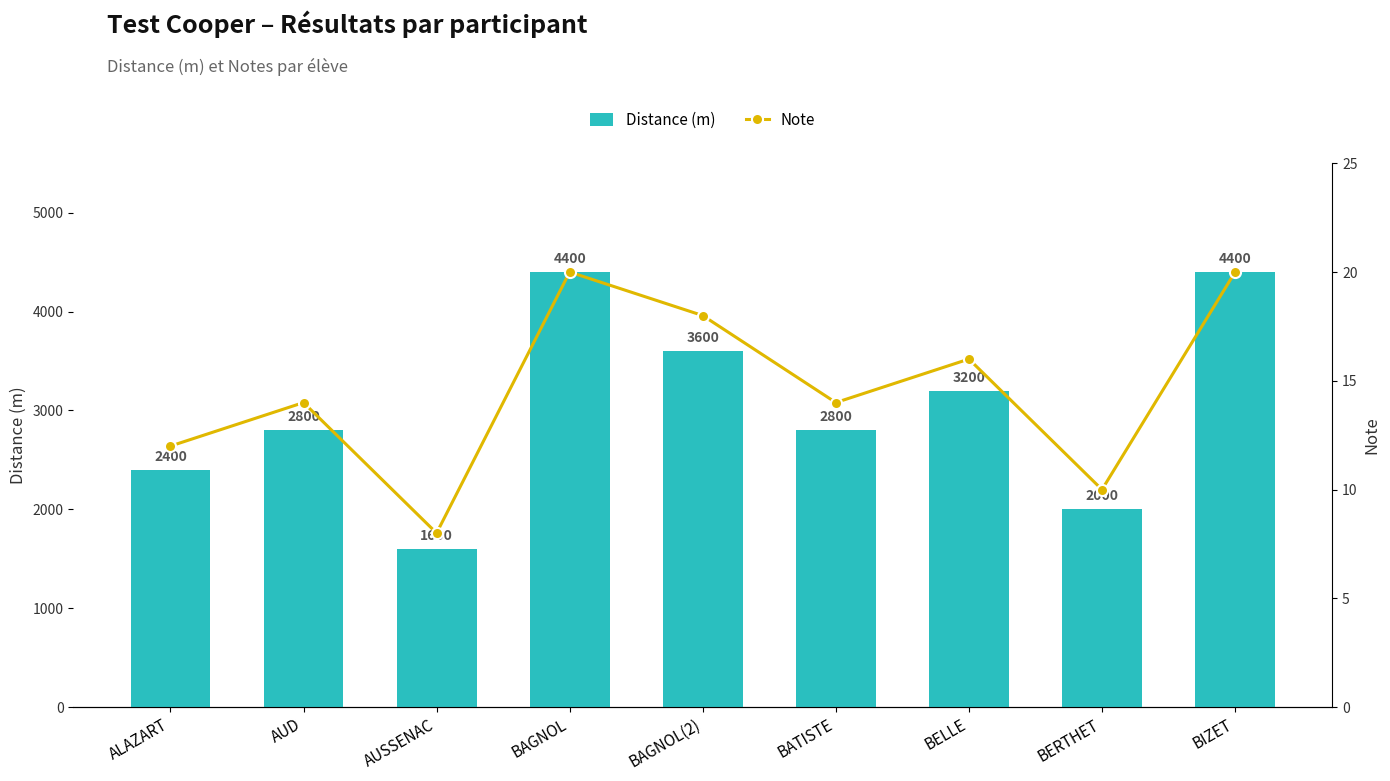

What is the label of the 6th bar from the right?

BAGNOL